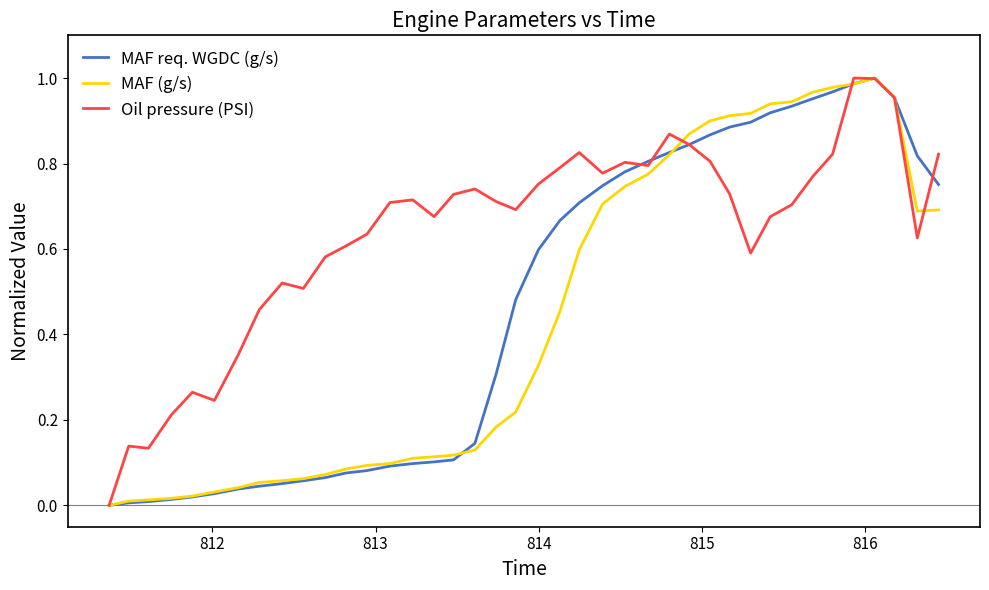

Which series has the largest total across all categories?

Oil pressure (PSI)